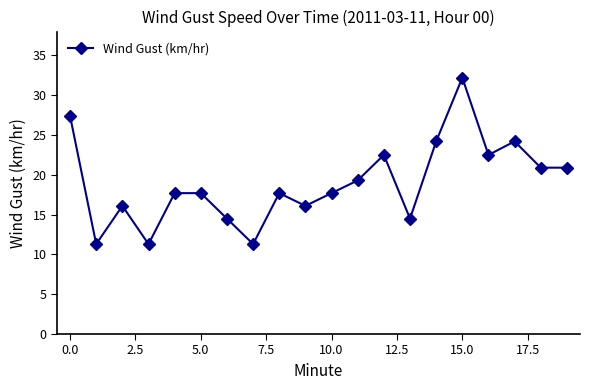

What is the sum of all values?

380.0